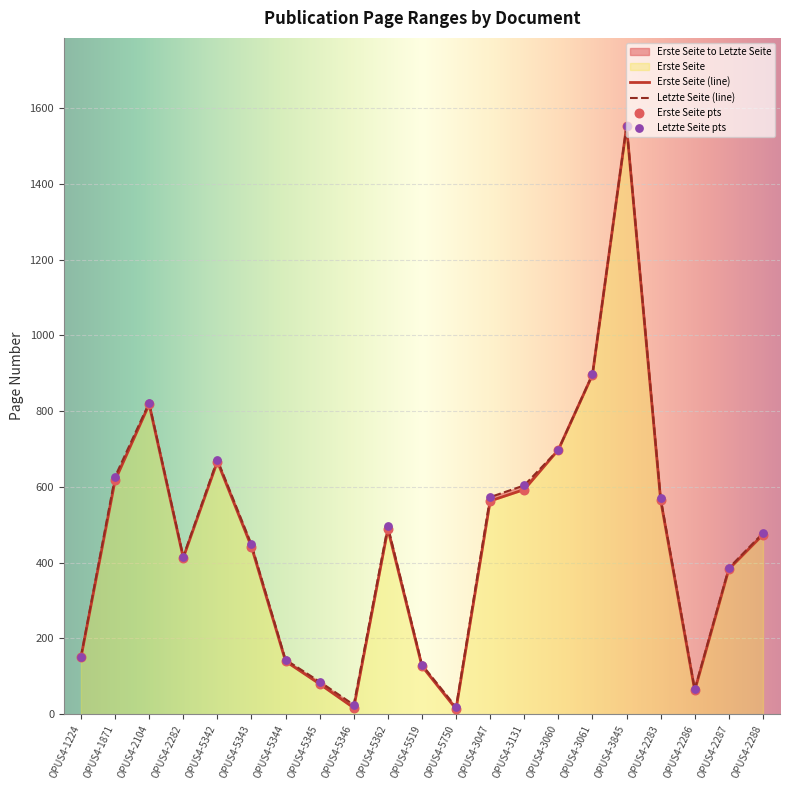

Which series has the largest total across all categories?

Letzte Seite